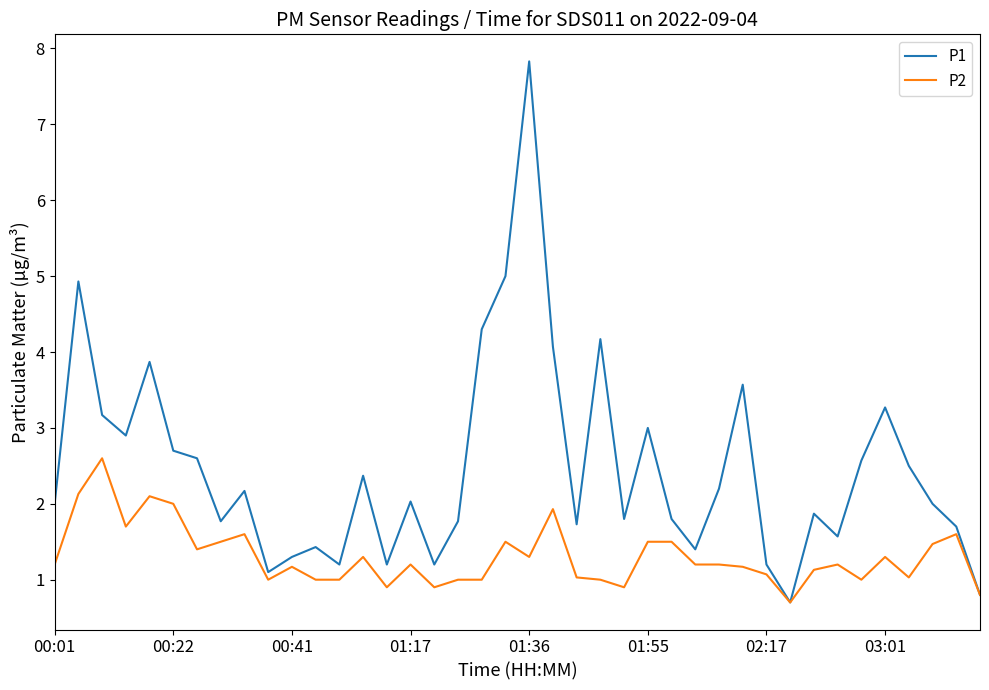

Which series has the largest range (max minus min)?

P1